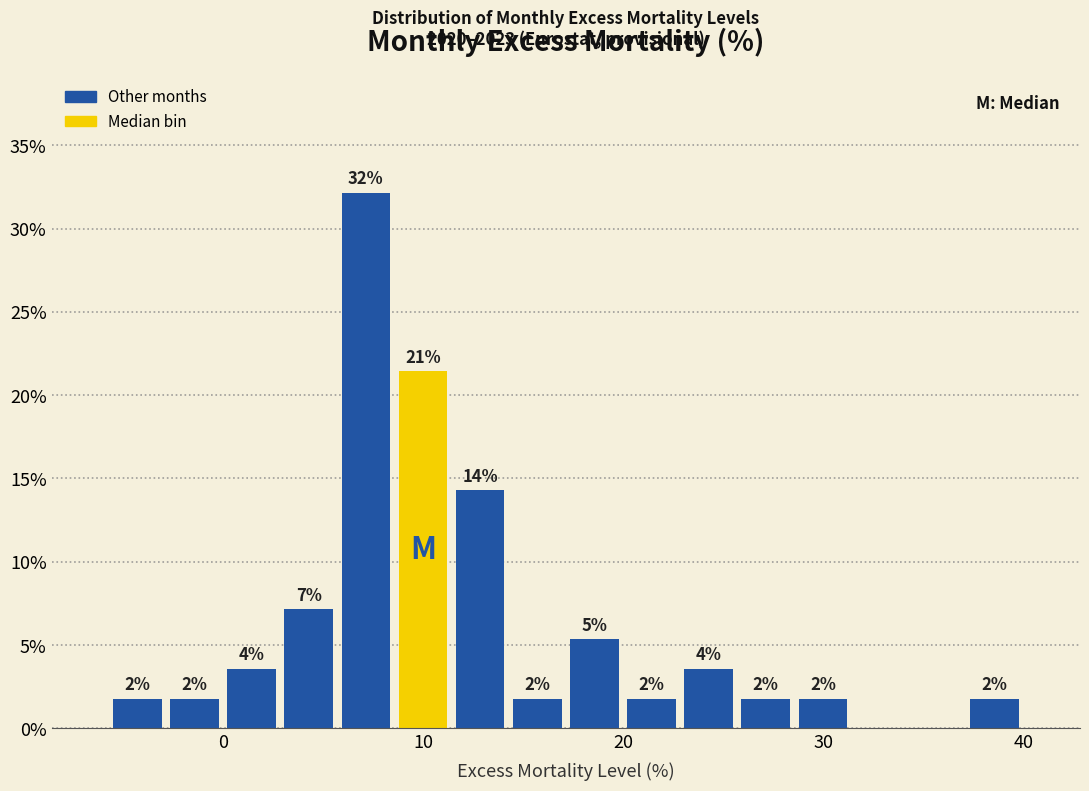

Read against the x-axis, roughly where is the centre of the tallest bar?

7